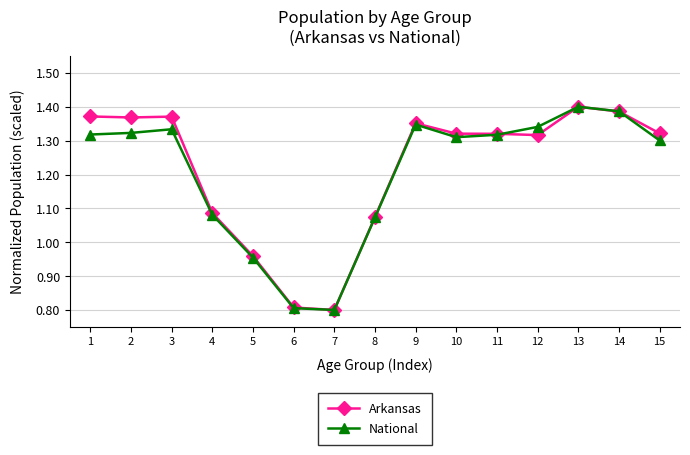

True or false: National has more than 1 points higher than both neighbors.

True